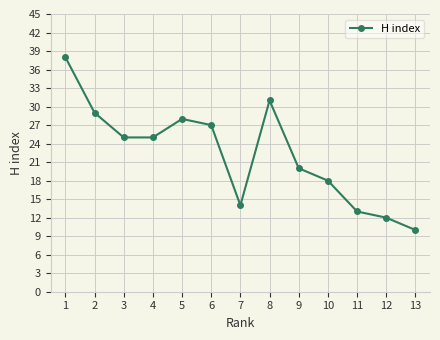

What is the difference between the maximum and minimum values?

28